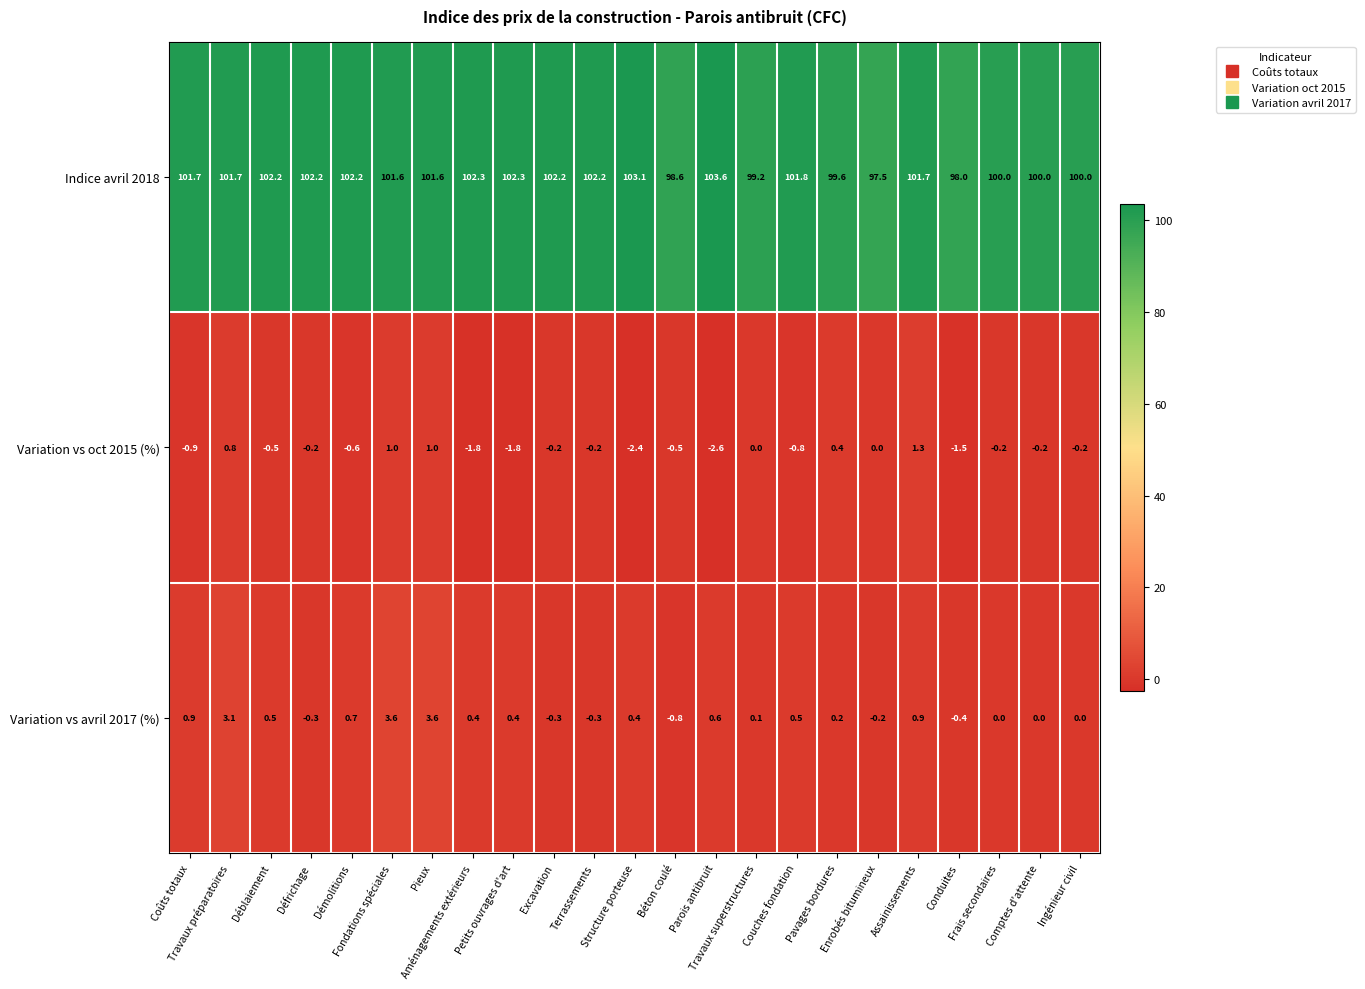

Which series has the widest spread of values?

Indice avril 2018